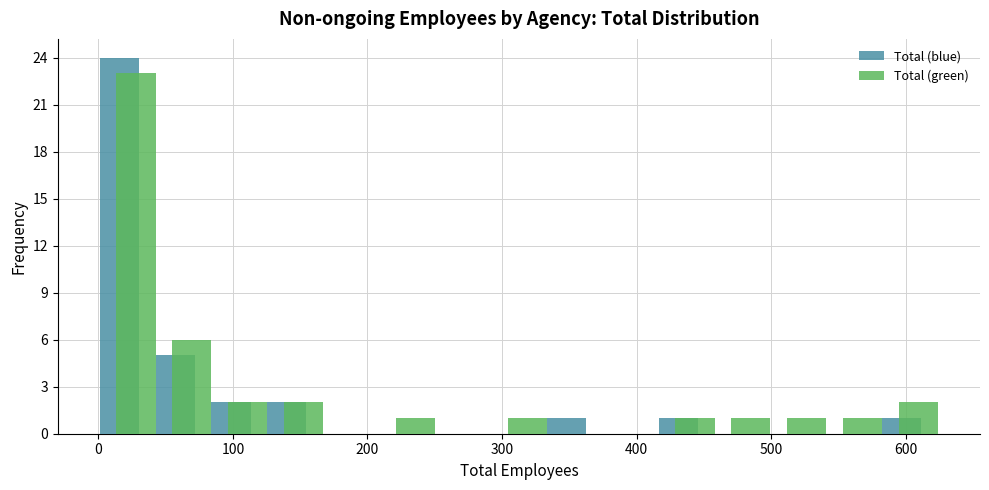

In the Total (blue) series, which range on the x-axis has the tallest bar?

0 to 40